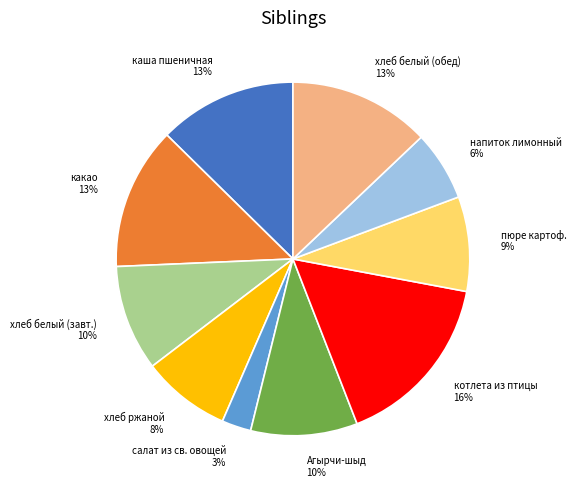

Does хлеб ржаной represent more than half of the total?

No